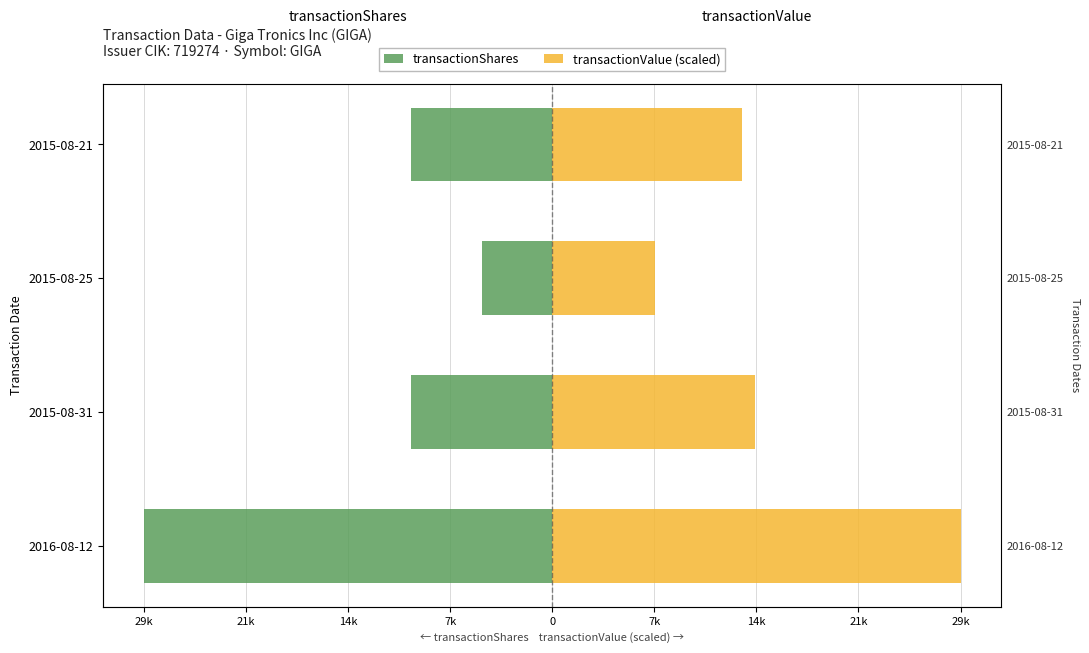

Is the value of transactionValue (scaled) at 2015-08-31 greater than the value of transactionShares at 2016-08-12?

Yes